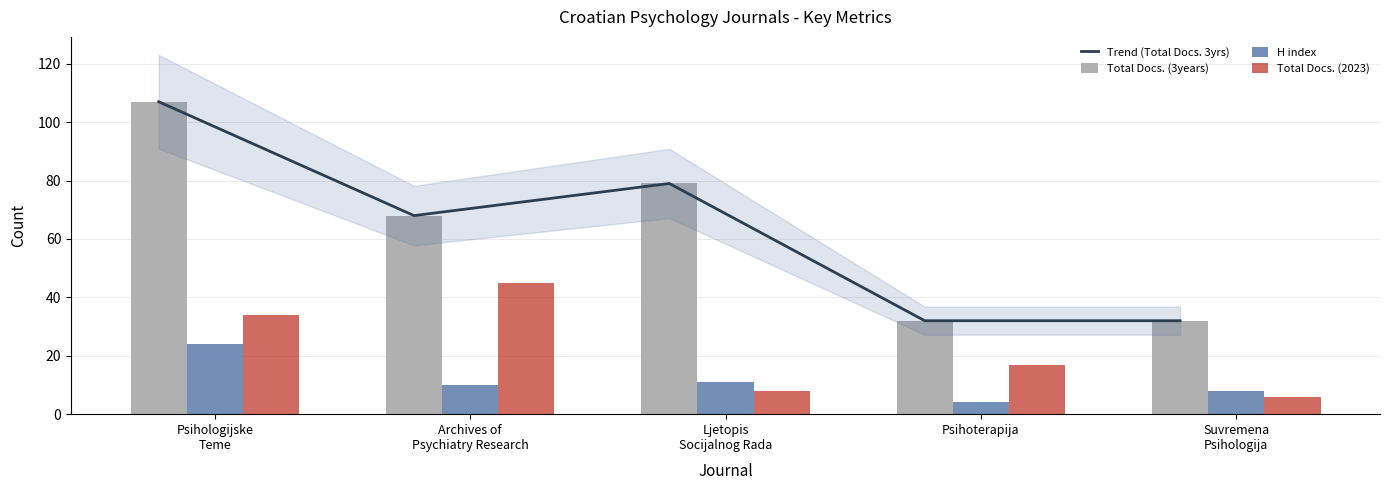

Reading left to right, transcribe all the data shown in this chart.

Trend (Total Docs. 3yrs): 107	68	79	32	32
Total Docs. (3years): 107	68	79	32	32
H index: 24	10	11	4	8
Total Docs. (2023): 34	45	8	17	6